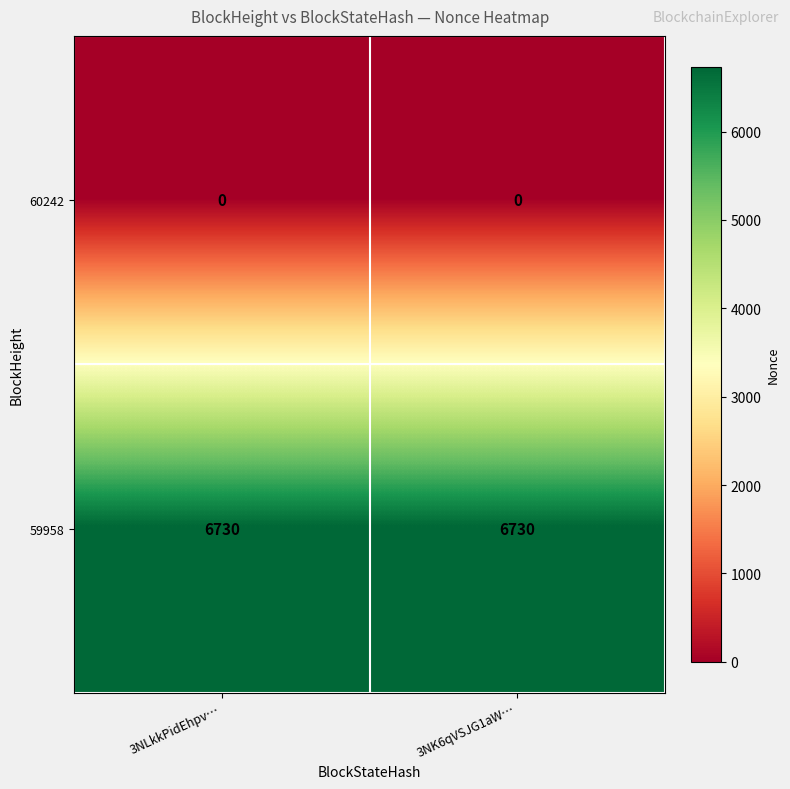

Rank the series by their average value, from highest to lowest.

59958, 60242